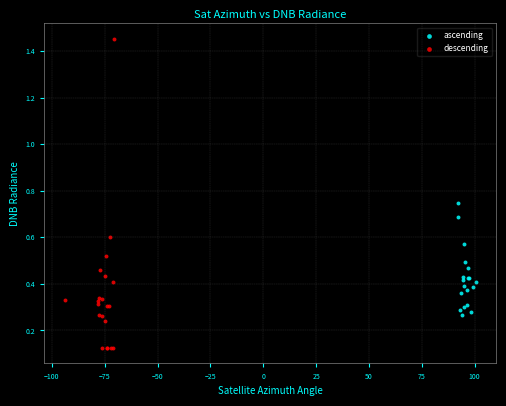

Which series contains the highest Y value?

descending